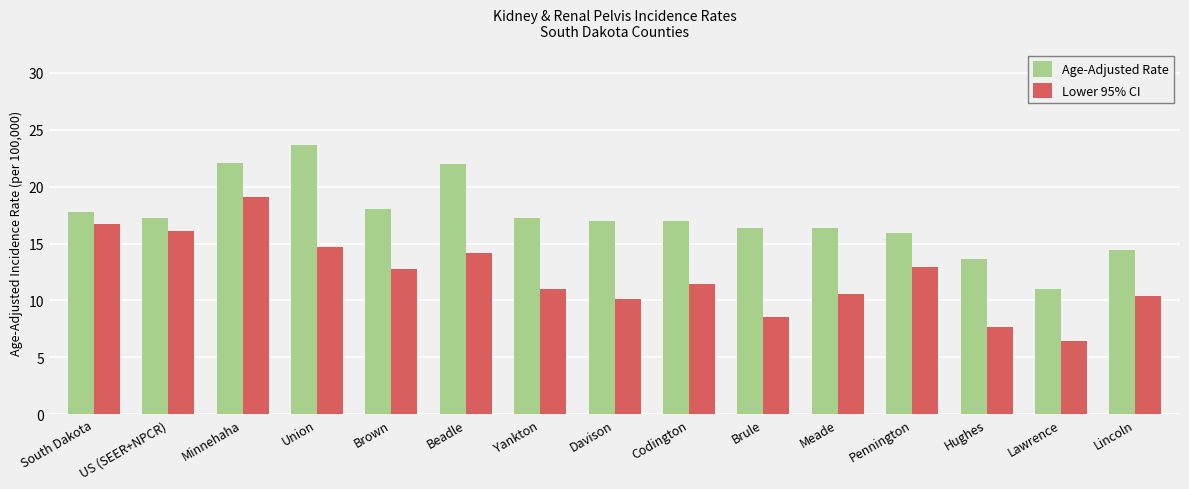

Rank the series by their maximum value, from lowest to highest.

Lower 95% CI, Age-Adjusted Rate